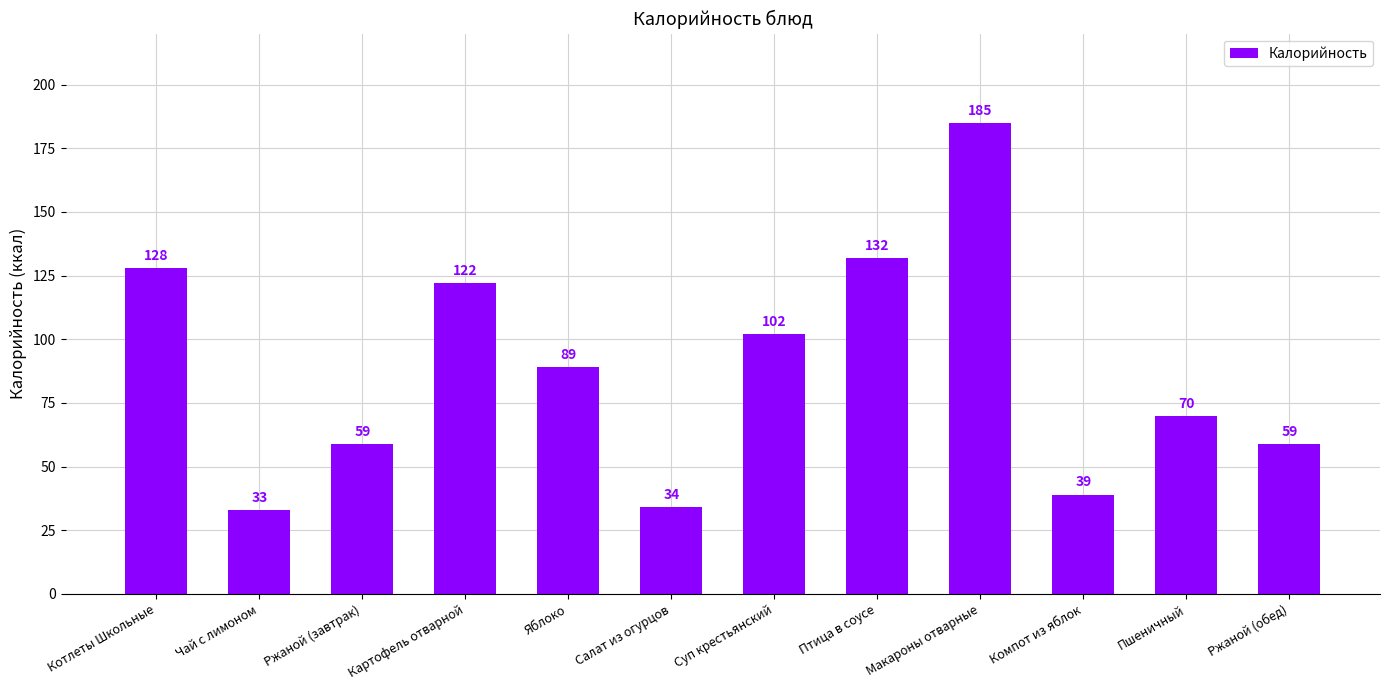

At which label is the value closest to 109?

Суп крестьянский